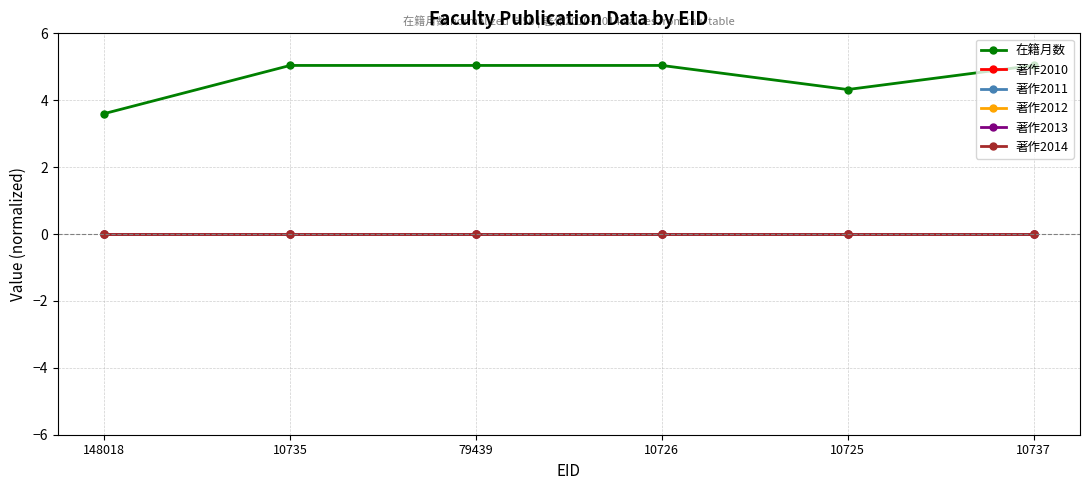

At how many categories does at least one series exceed 1?

6